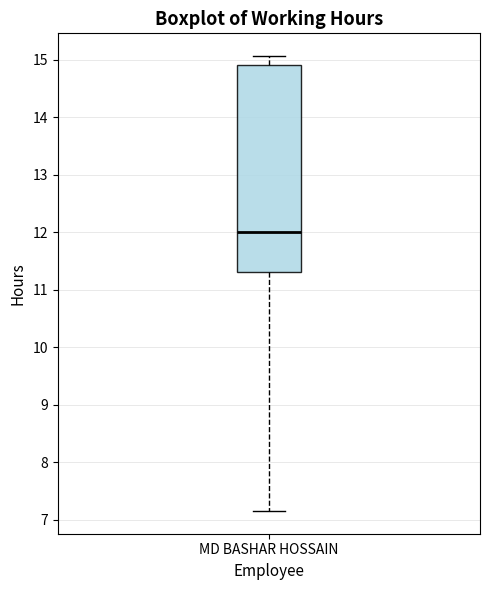

Where does the upper whisker of the box for MD BASHAR HOSSAIN end on the y-axis? The values are not printed on the chart, so give them approximately, as read against the axis.

15.1